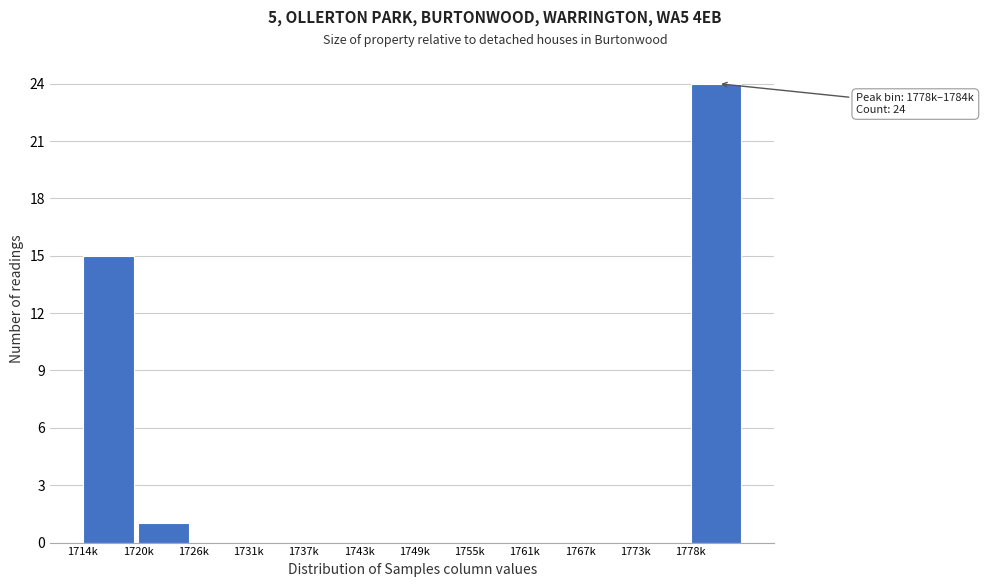

Reading left to right, list all the values displayed in this chart.

1714k=15	1720k=1	1726k=0	1731k=0	1737k=0	1743k=0	1749k=0	1755k=0	1761k=0	1767k=0	1773k=0	1778k=24